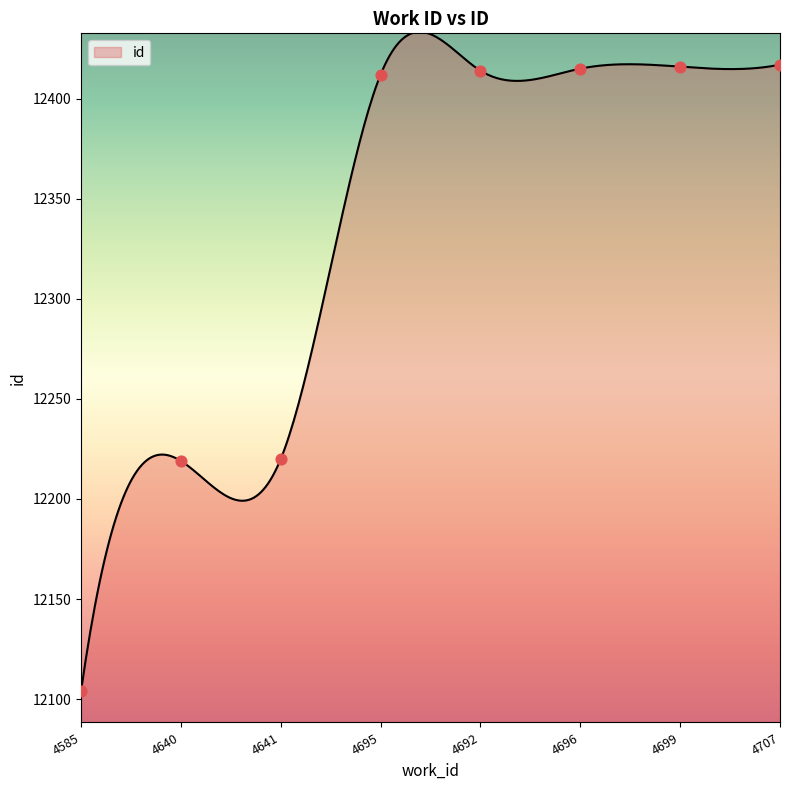

Which has a higher value, 4695 or 4692?

4692